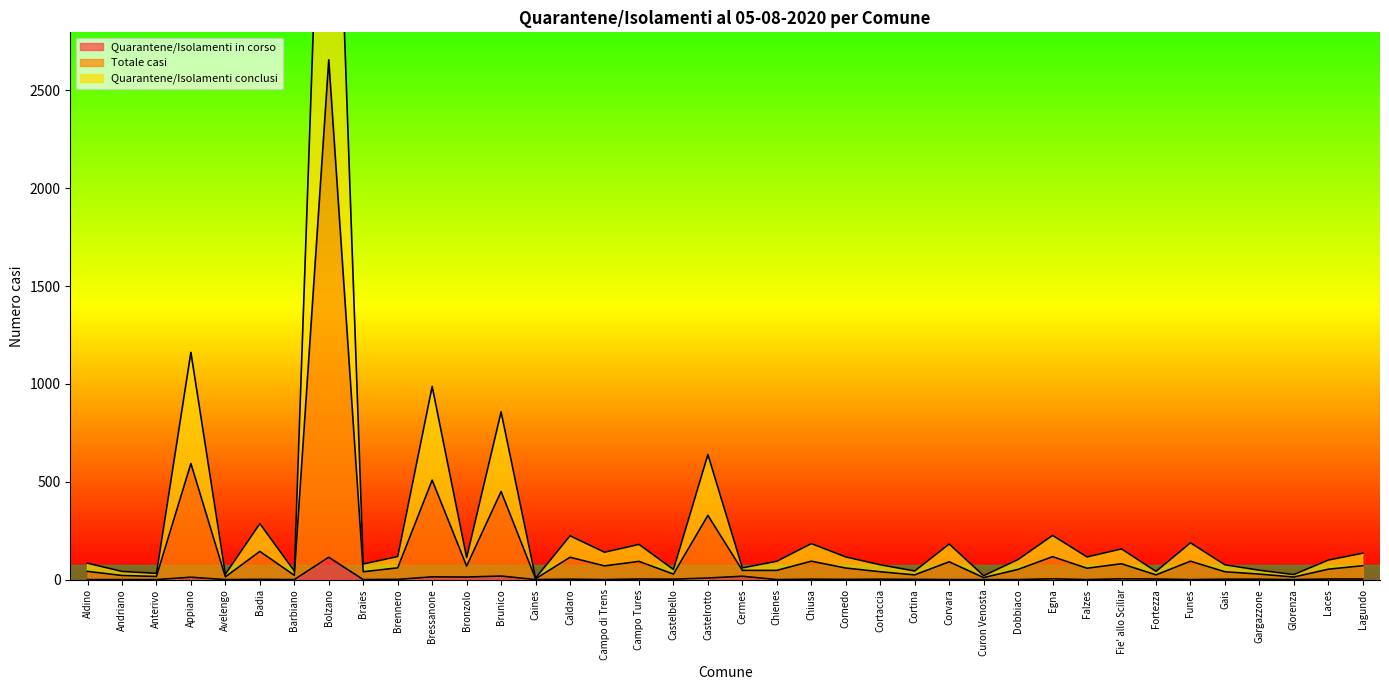

Rank the series by their average value, from highest to lowest.

Totale casi, Quarantene/Isolamenti conclusi, Quarantene/Isolamenti in corso